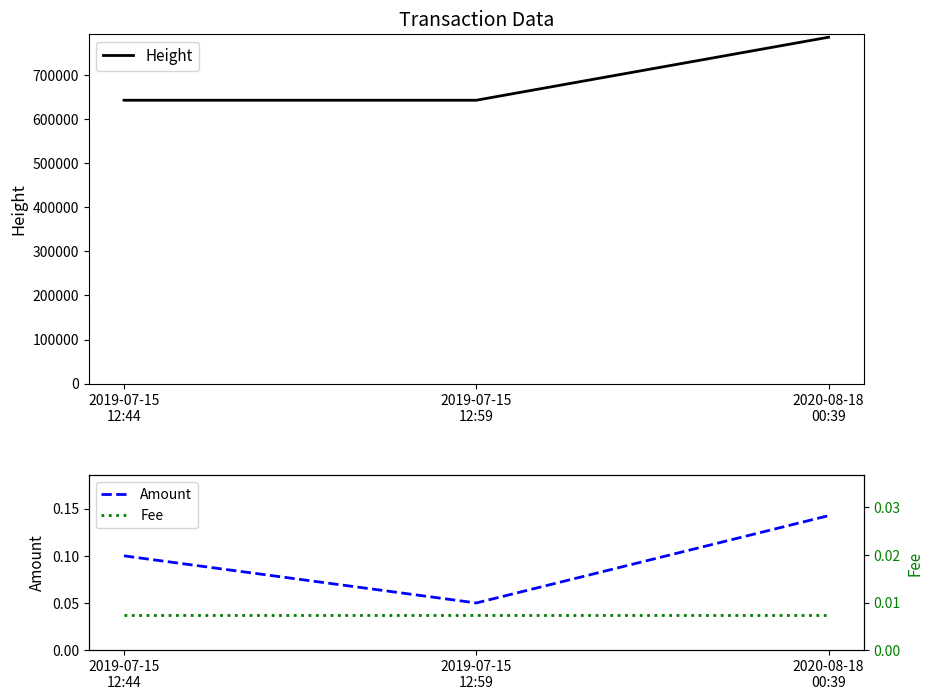

Reading left to right, transcribe all the data shown in this chart.

Height: 2019-07-15
12:44=642819.0	2019-07-15
12:59=642823.0	2020-08-18
00:39=785757.0
Amount: 2019-07-15
12:44=0.1	2019-07-15
12:59=0.1	2020-08-18
00:39=0.1
Fee: 2019-07-15
12:44=0.0	2019-07-15
12:59=0.0	2020-08-18
00:39=0.0